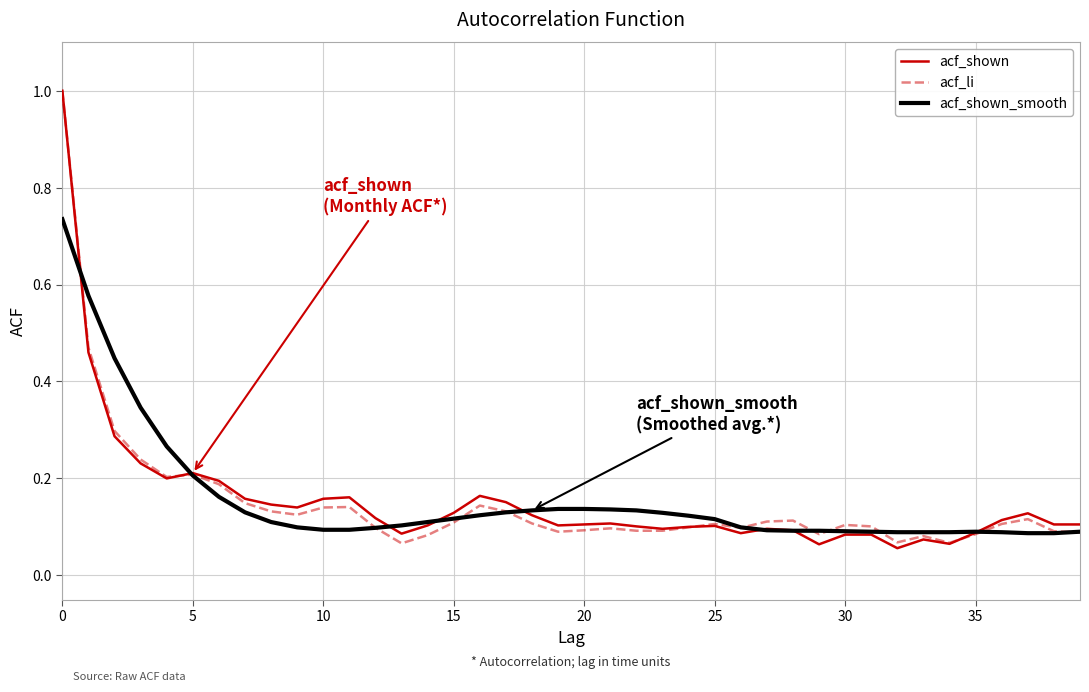

Which series has the largest range (max minus min)?

acf_shown